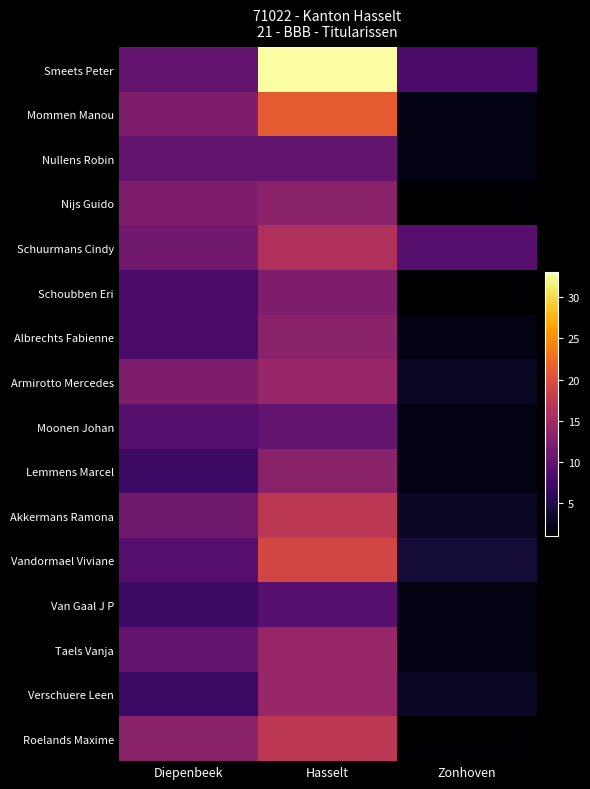

Which series has the largest range (max minus min)?

Smeets Peter